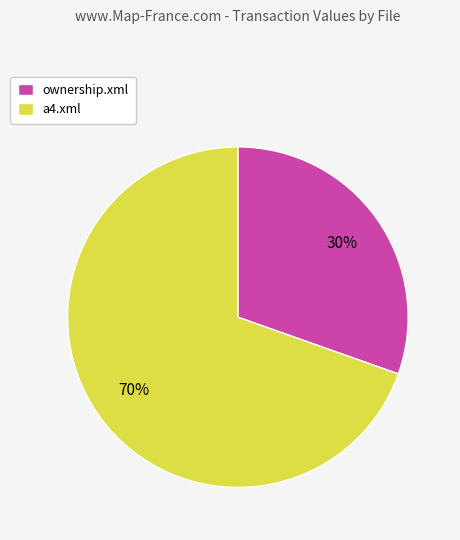

Which has a higher value, a4.xml or ownership.xml?

a4.xml